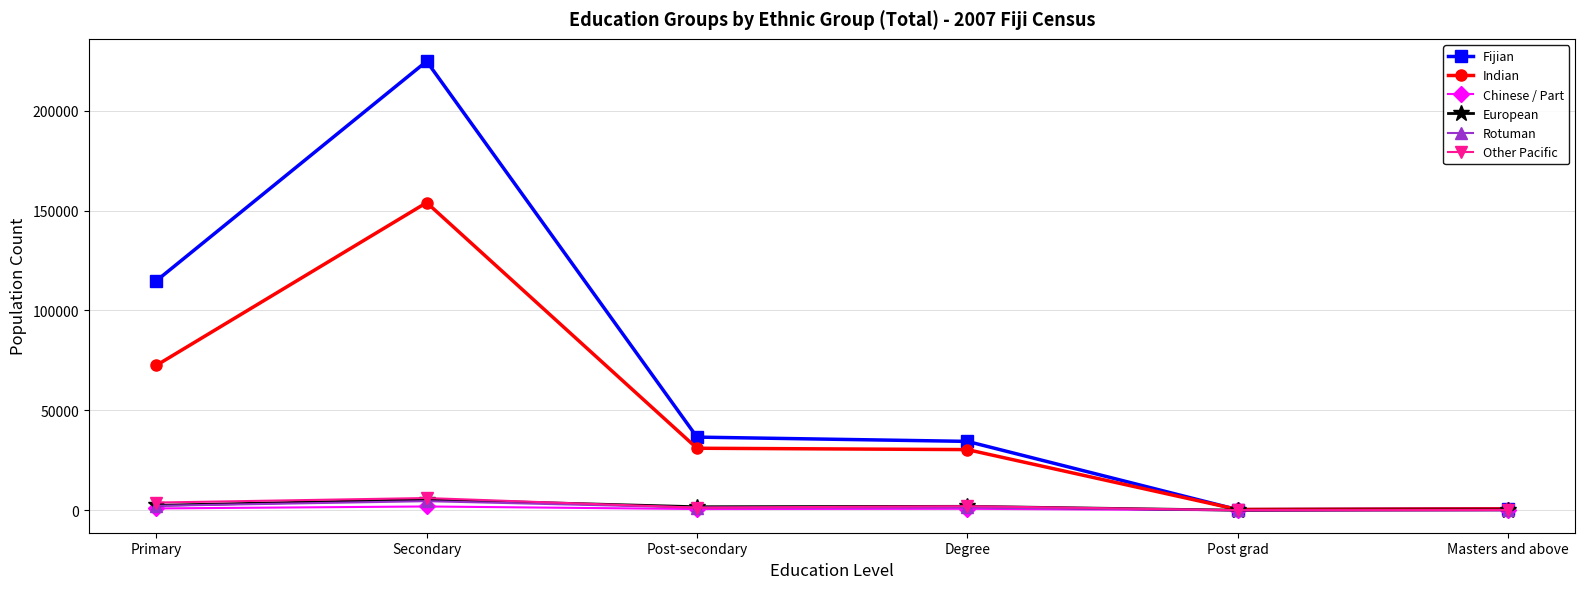

At which category does Indian reach its first local peak?

Secondary